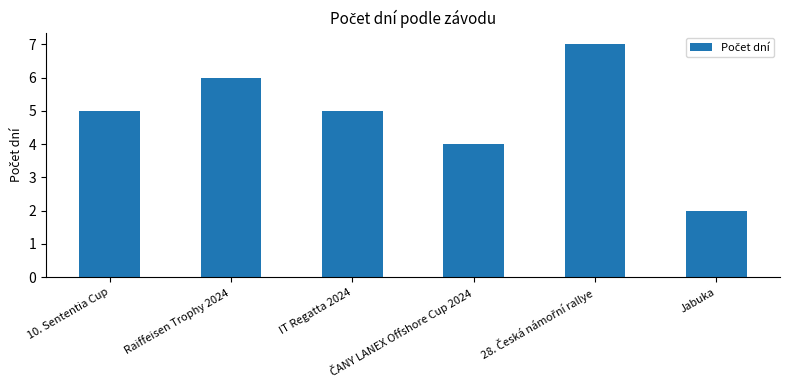

Are the bars horizontal?

No